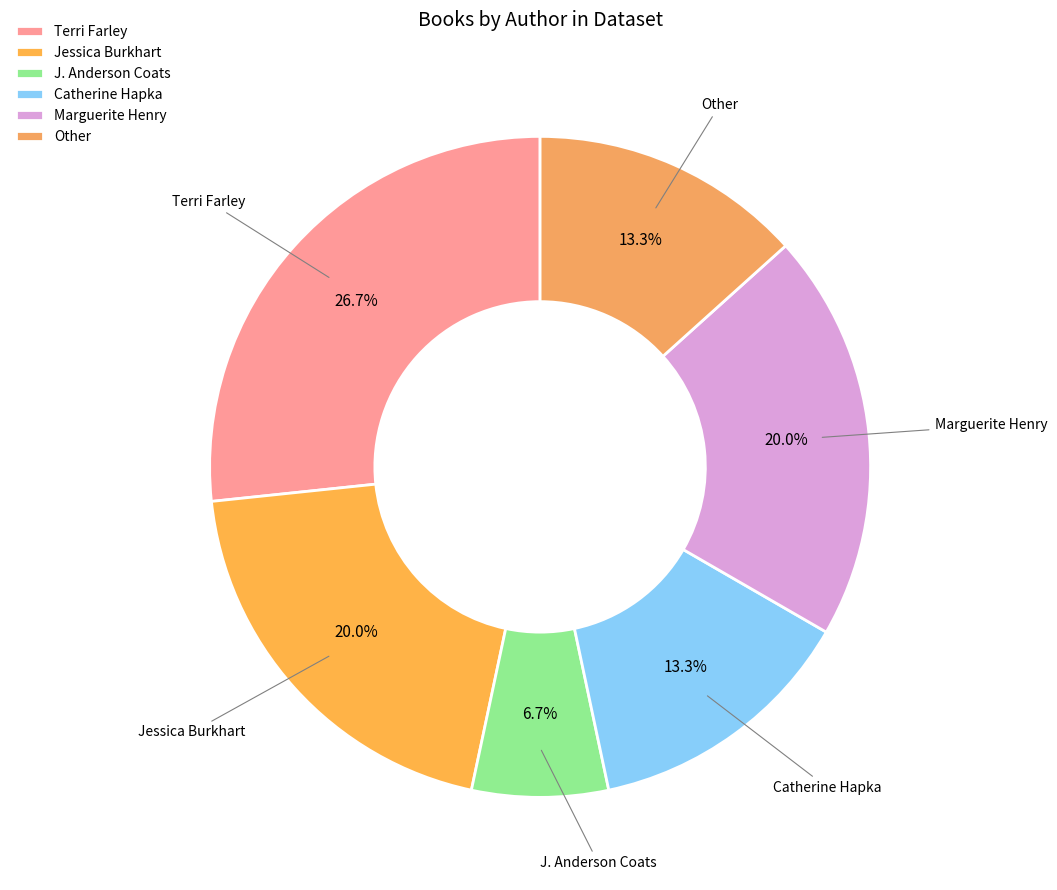

To the nearest percent, what percentage of the pie is Catherine Hapka?

13%